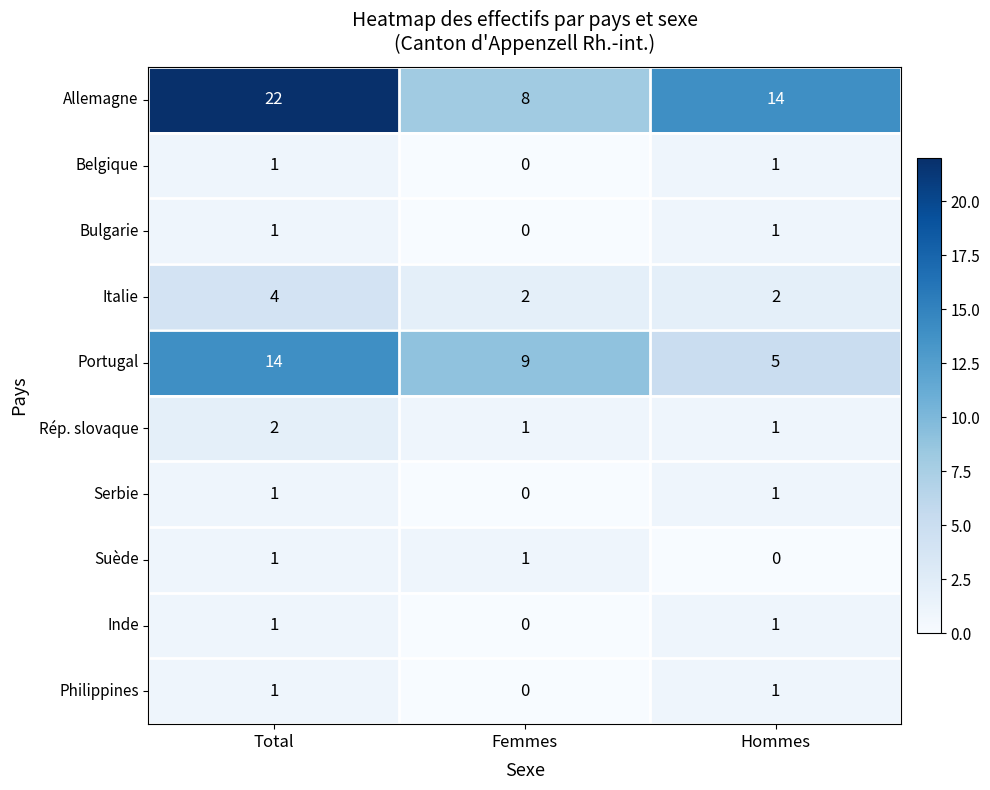

The value of Philippines at Femmes is 0. True or false?

True